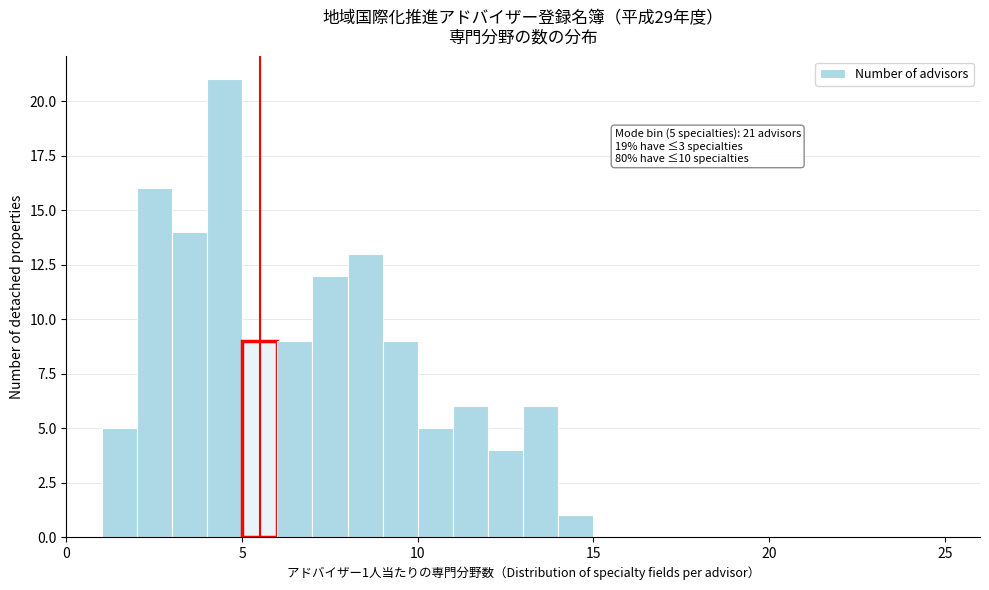

Read against the x-axis, roughly where is the centre of the tallest bar?

4.5